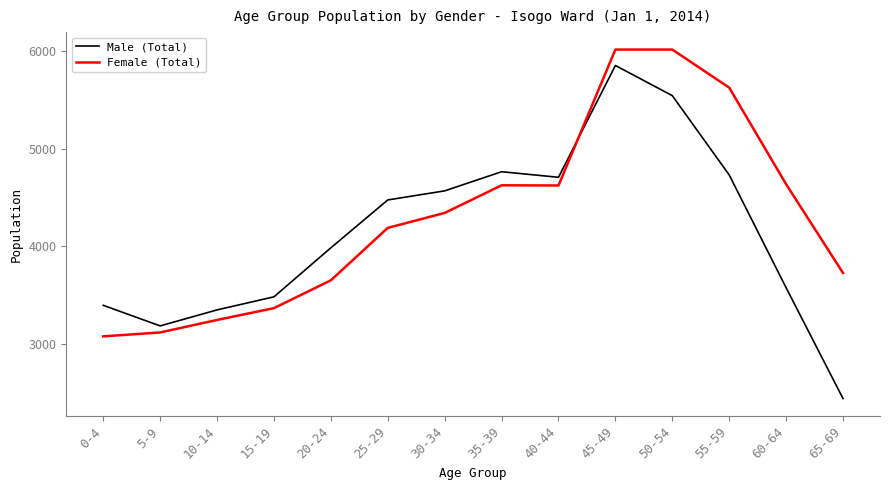

What is the average value of the Male (Total) series?

4146